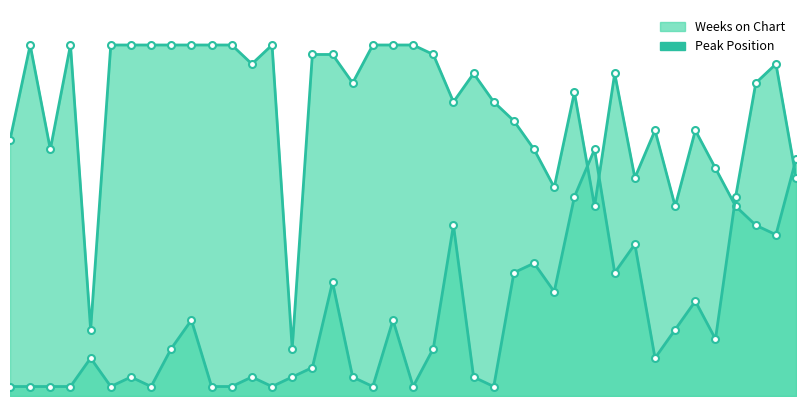

What is the average value of the Weeks on Chart series?

30